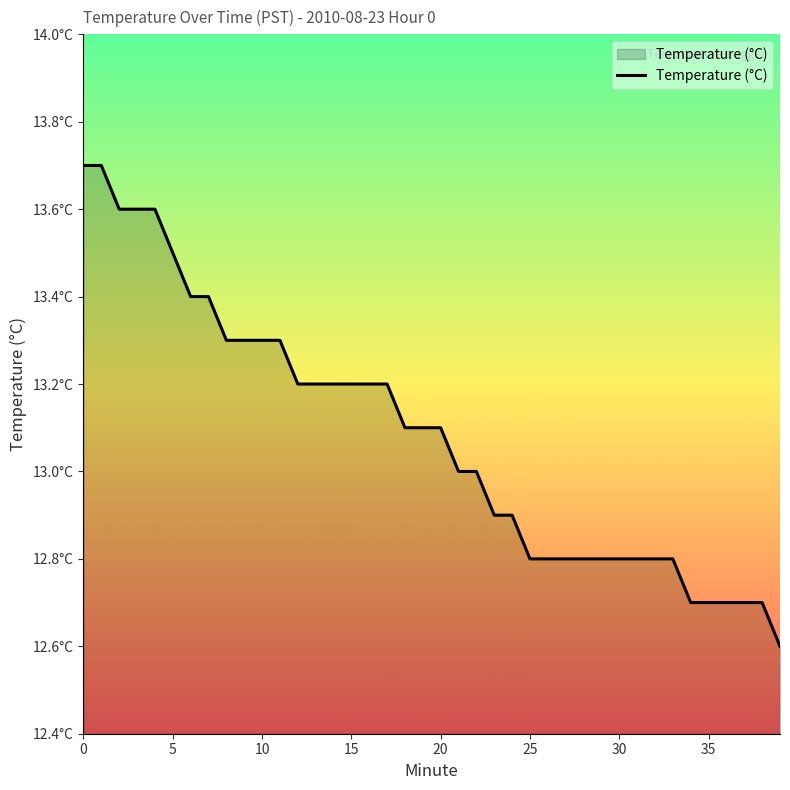

Does the chart display data point markers on the line(s)?

No